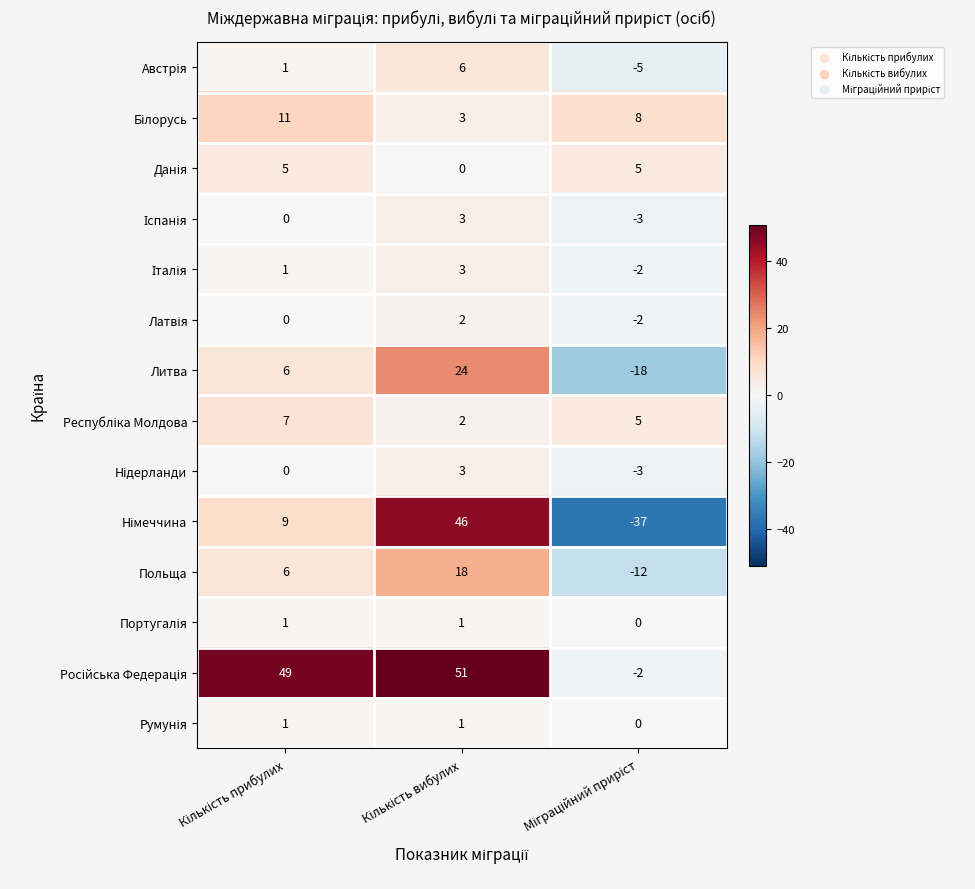

What is the greatest value displayed?

51